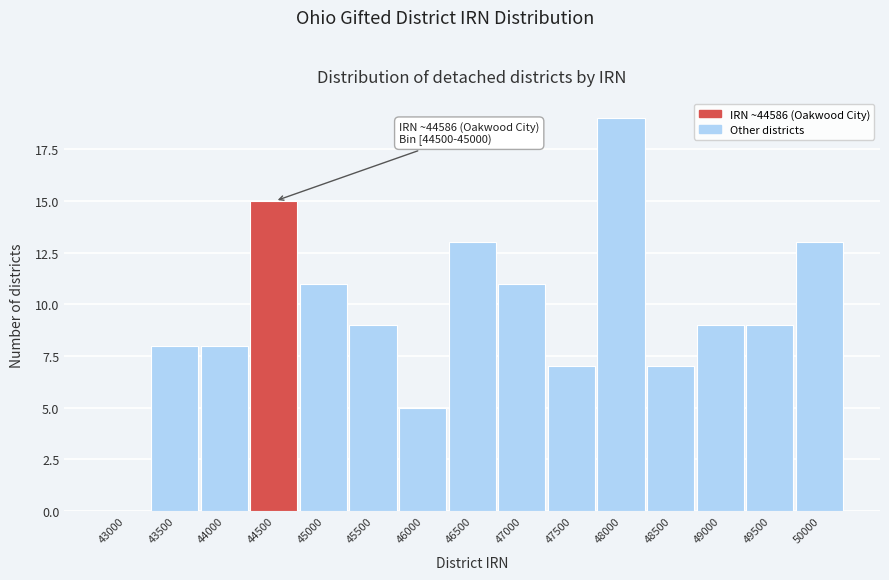

Reading left to right, list all the values displayed in this chart.

43000=0	43500=8	44000=8	44500=15	45000=11	45500=9	46000=5	46500=13	47000=11	47500=7	48000=19	48500=7	49000=9	49500=9	50000=13